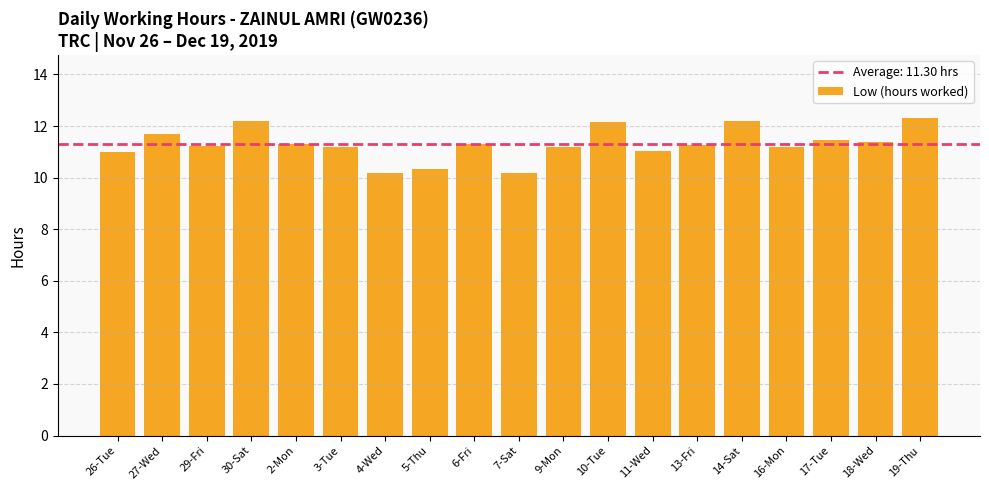

The chart shows a value of 4.5 at 6-Fri. True or false?

False